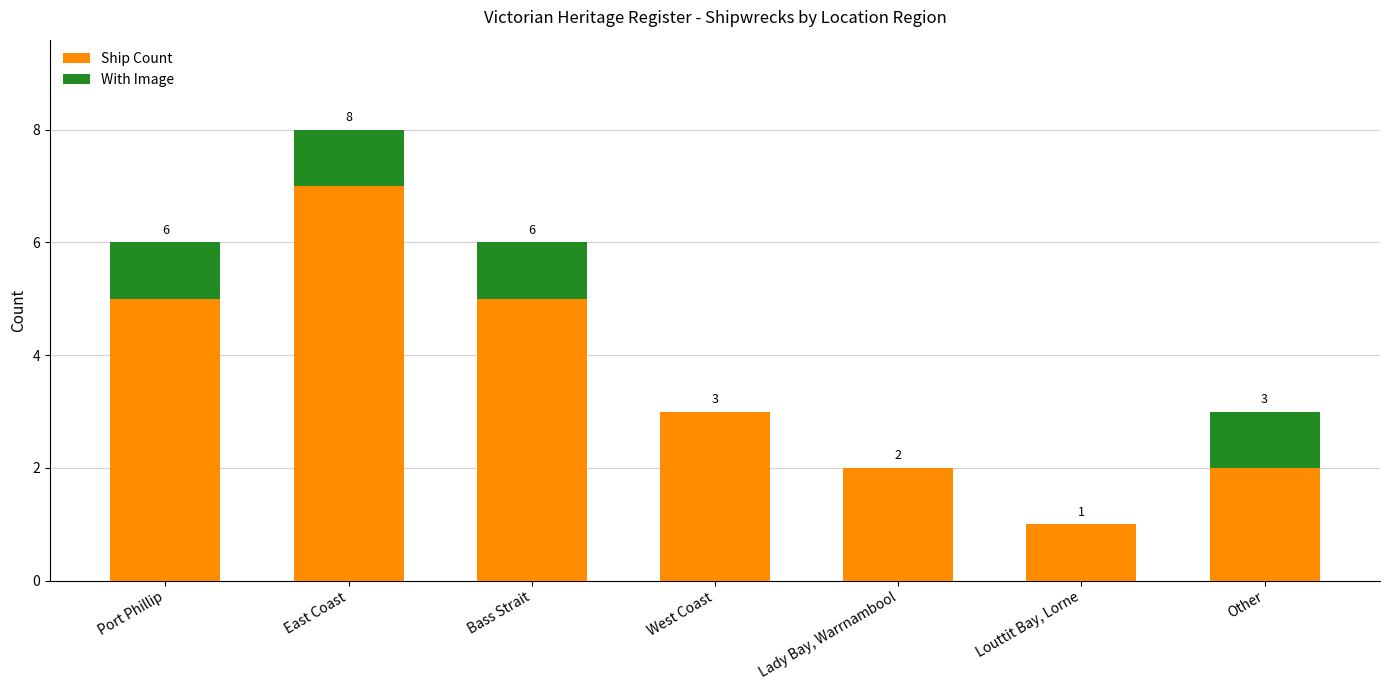

What is the approximate value of Ship Count at Other?

2